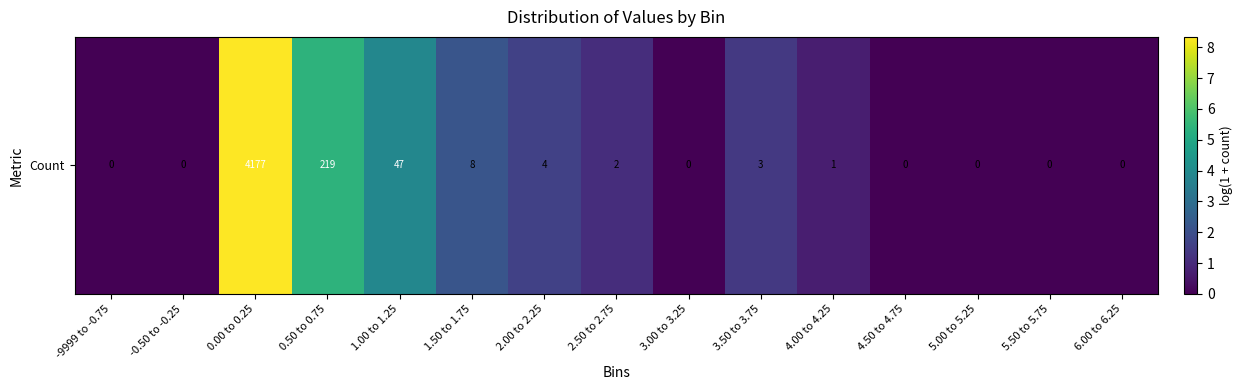

The value at 2.00 to 2.25 is 1.6. True or false?

True